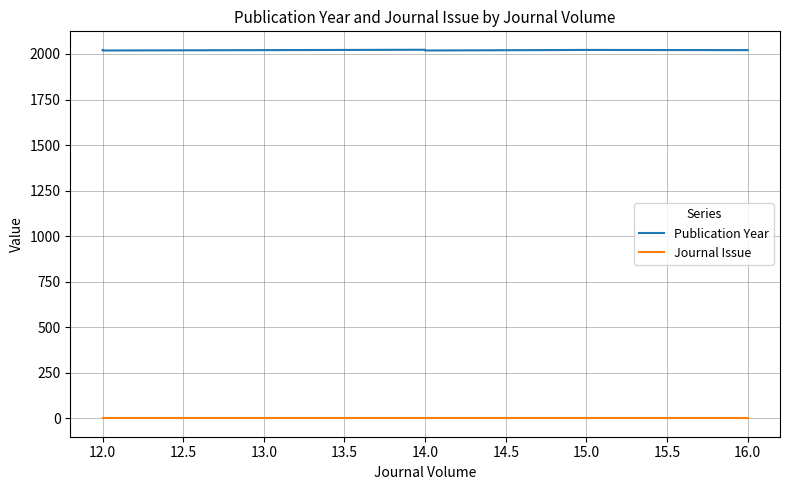

Is this an area chart (filled region under the line)?

No